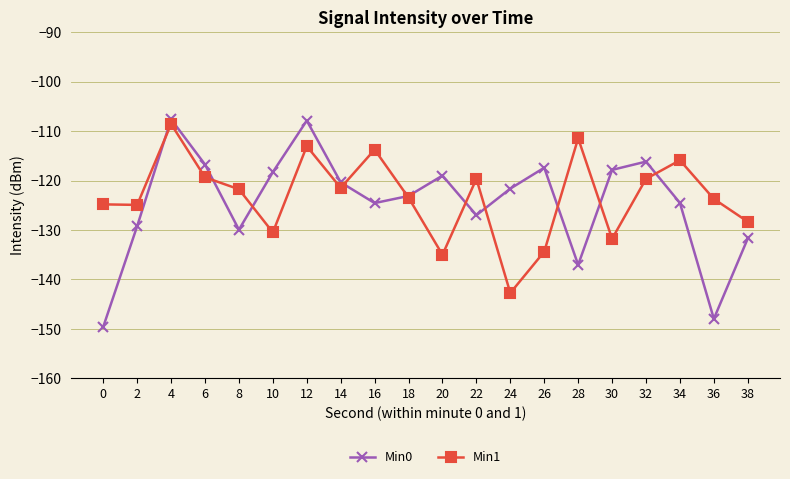

Between 22 and 38, which series saw the biggest shift?

Min1